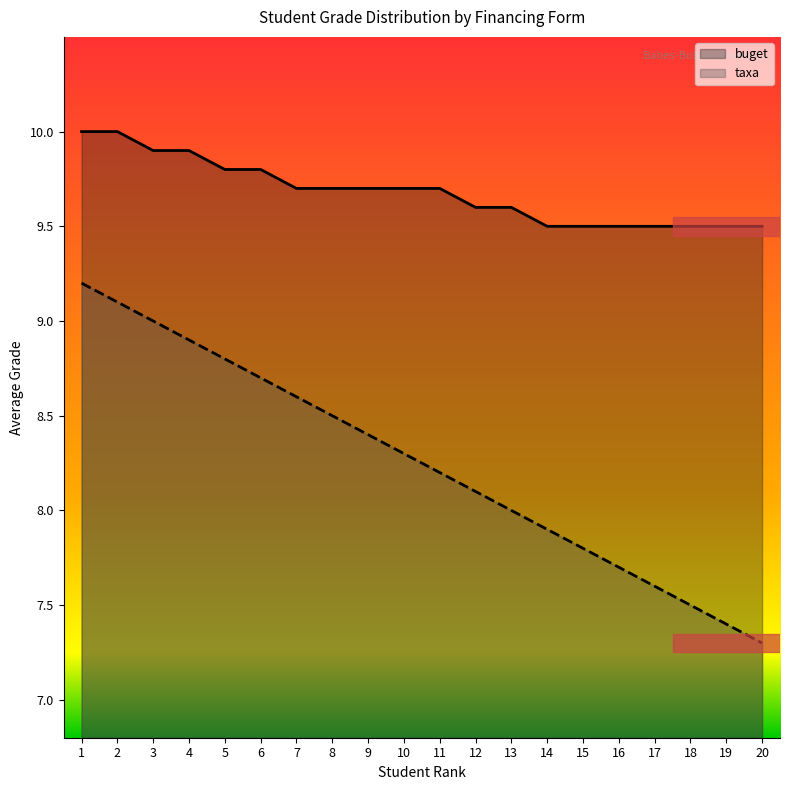

What is the average value of the taxa series?

8.2